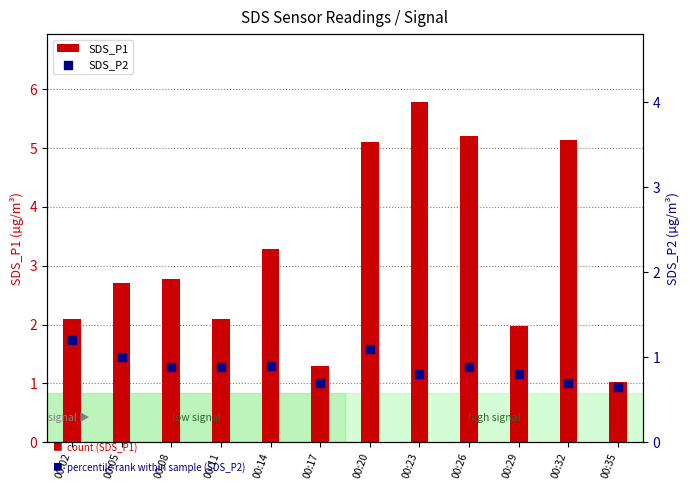

Which series has the widest spread of Y values?

SDS_P1